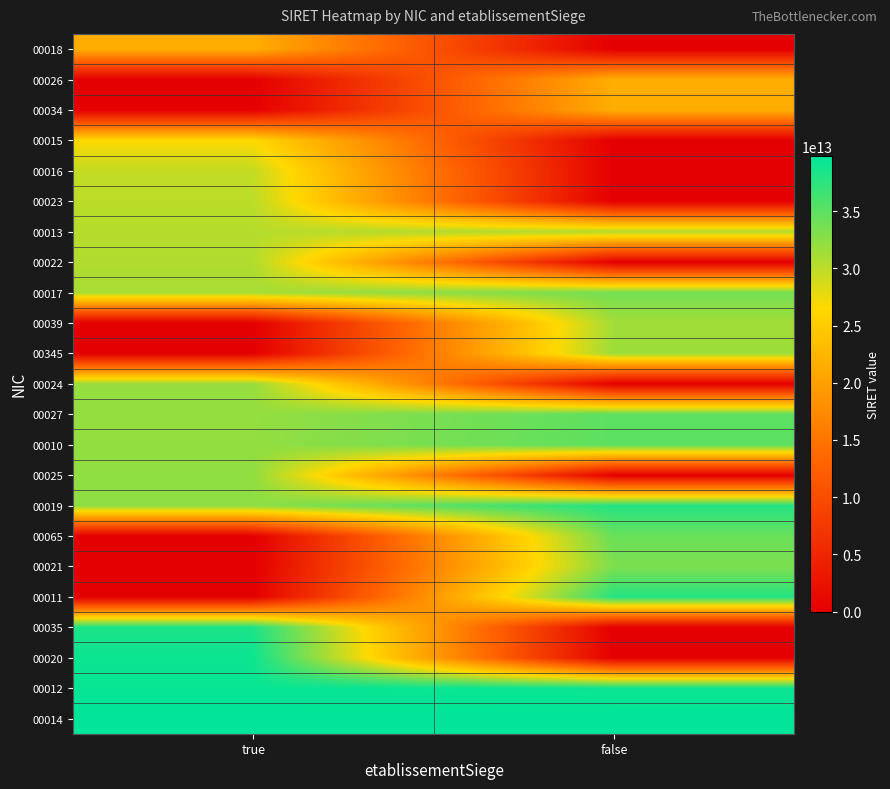

Reading left to right, what are all the values shown in this chart?

00018: true=21600079400018	false=0
00026: true=0	false=21600079400026
00034: true=0	false=21600079400034
00015: true=26600079300015	false=0
00016: true=29600010200016	false=0
00023: true=30137049000023	false=0
00013: true=30290685400013	false=30640241300018
00022: true=30632827900022	false=0
00017: true=31083020300017	false=33796805100017
00039: true=0	false=31337318500039
00345: true=0	false=31661982400345
00024: true=31953221400024	false=0
00027: true=32035772600027	false=35002444400027
00010: true=32139175700010	false=34986369600010
00025: true=32329670700025	false=0
00019: true=32431045700019	false=37936295700019
00065: true=0	false=34338669400065
00021: true=0	false=33305663800021
00011: true=0	false=37862159300011
00035: true=38356108100035	false=0
00020: true=39131045500020	false=0
00012: true=39401015100014	false=39187105000012
00014: true=39811713500010	false=39822733000014